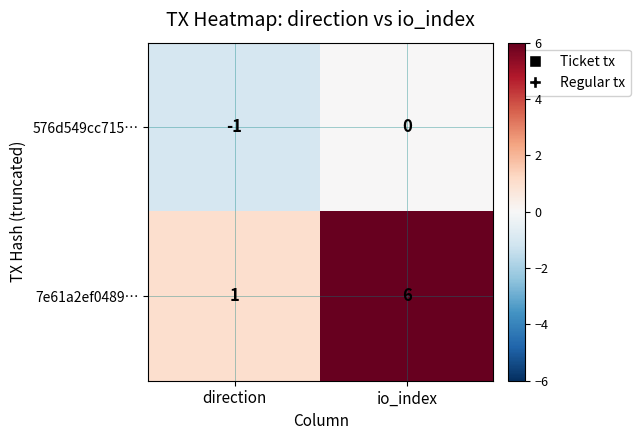

At how many categories does at least one series exceed 3?

1